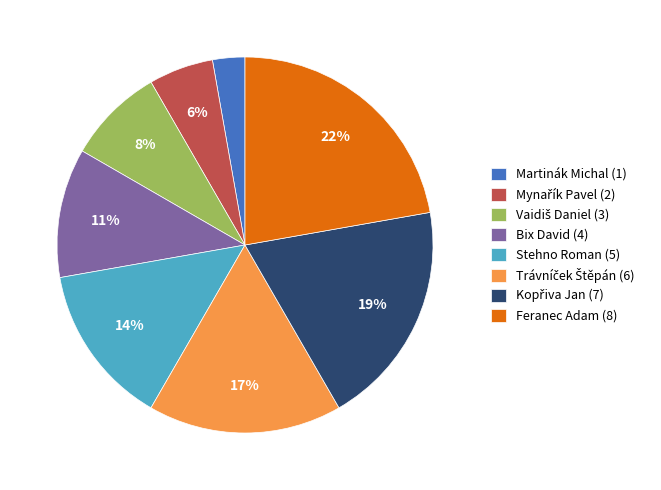

To the nearest percent, what is the average slice percentage?

12%